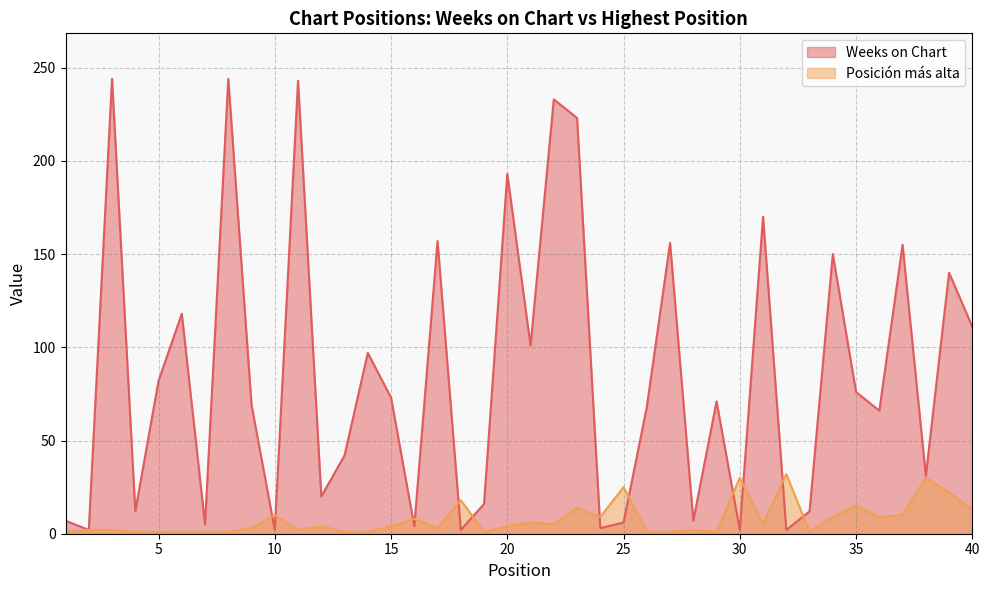

What is the difference between the maximum and minimum values in the Weeks on Chart series?

242